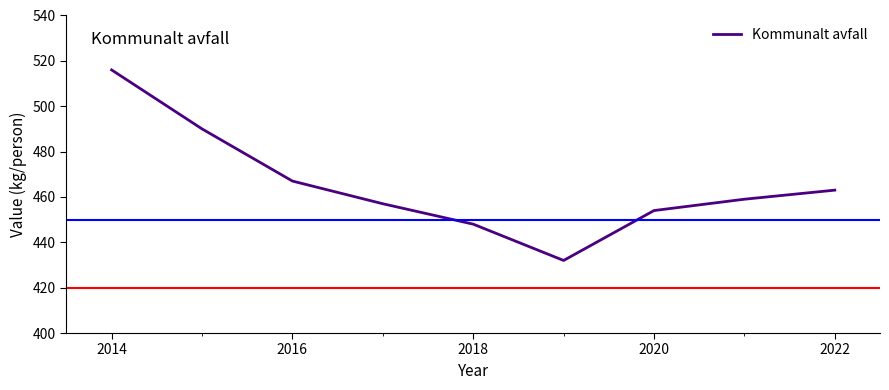

What is the maximum value shown in the chart?

516